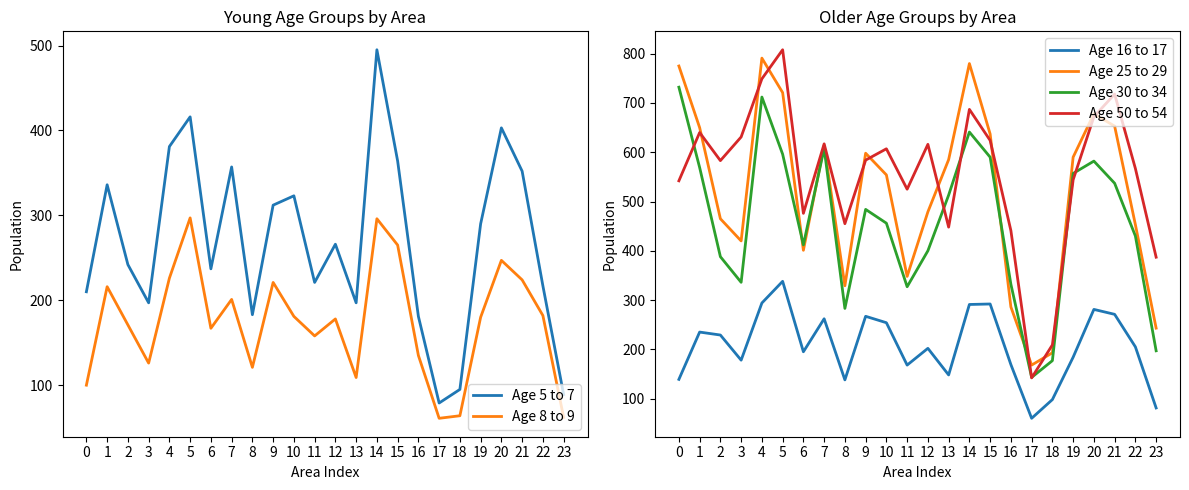

What is the total value across all series at 21?

2755